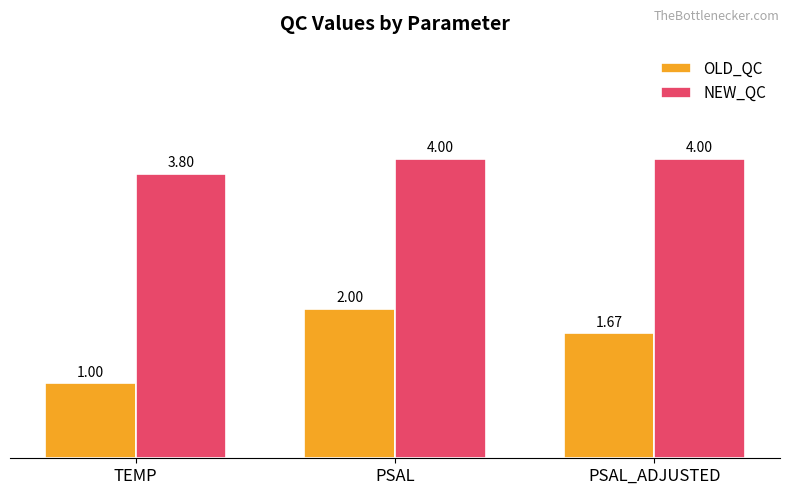

Which series has the widest spread of values?

OLD_QC